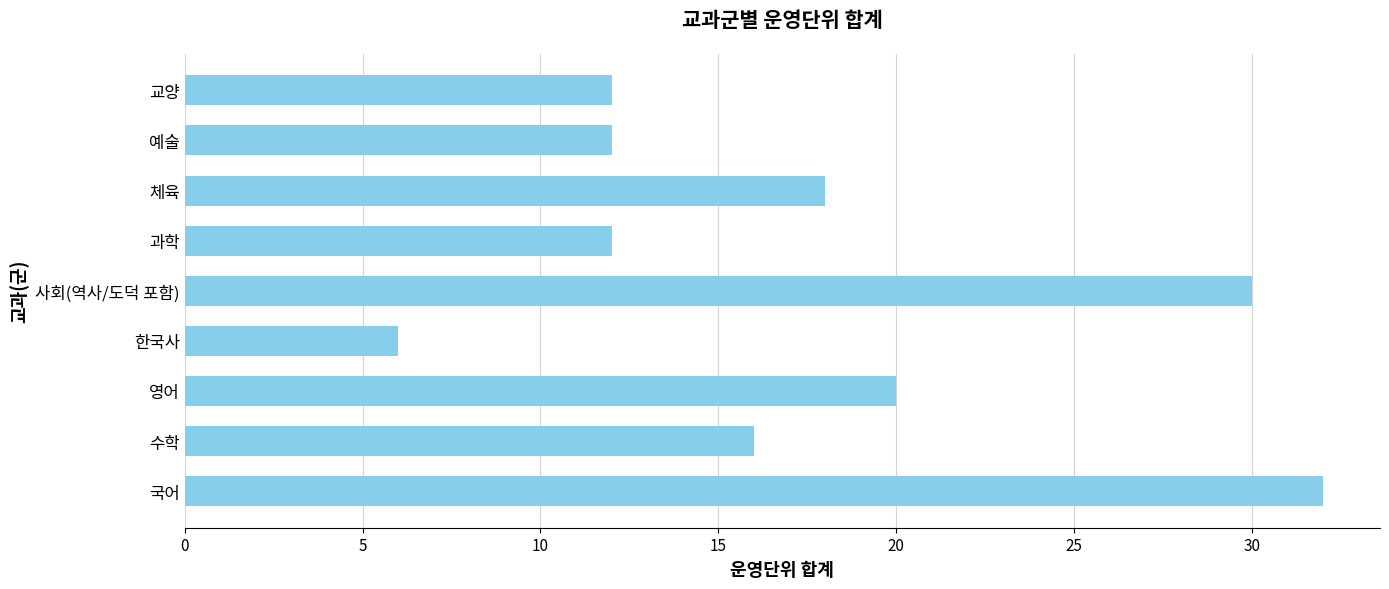

Reading bottom to top, extract all data points from this chart.

32	16	20	6	30	12	18	12	12